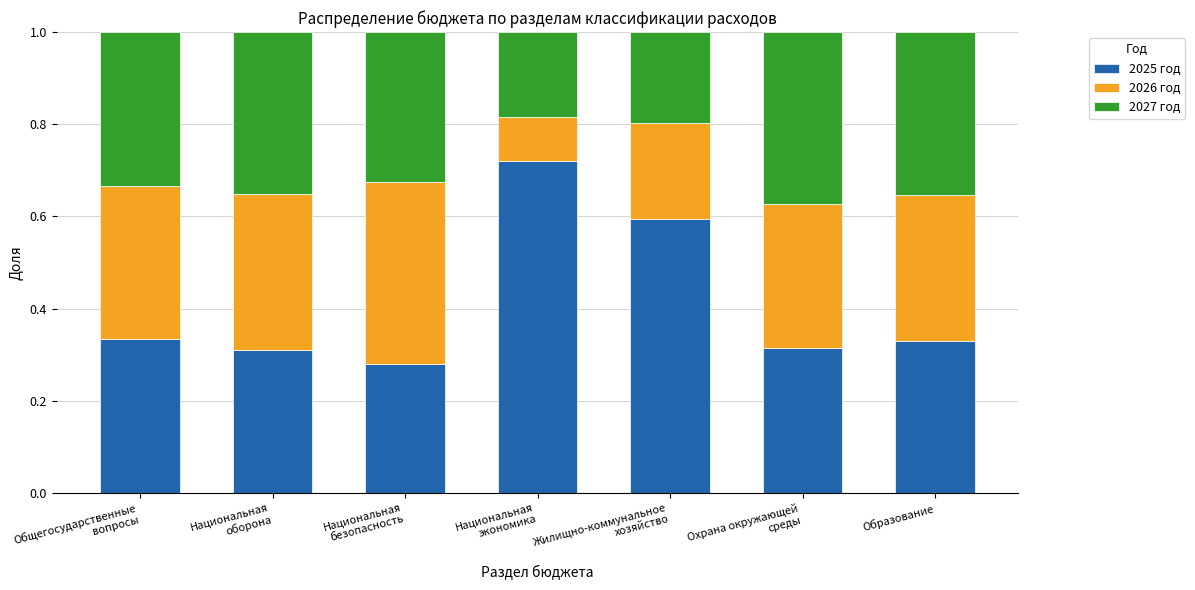

How many 2025 год values are between 0 and 1?

7